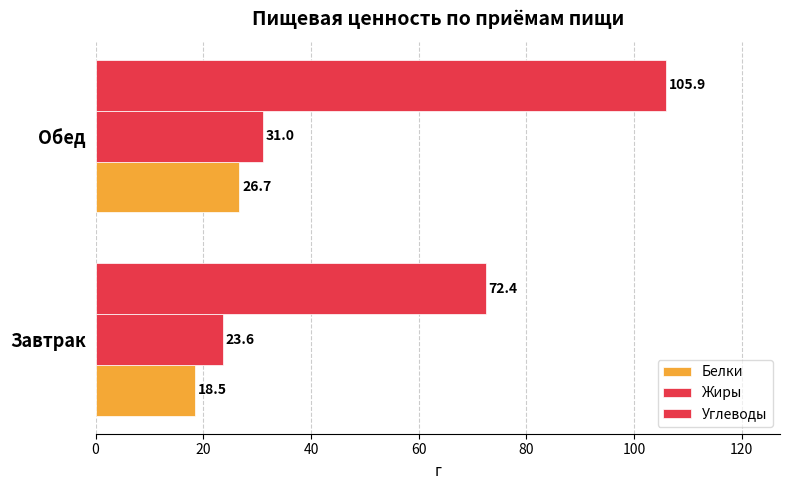

What is the sum of all Жиры values?

54.6